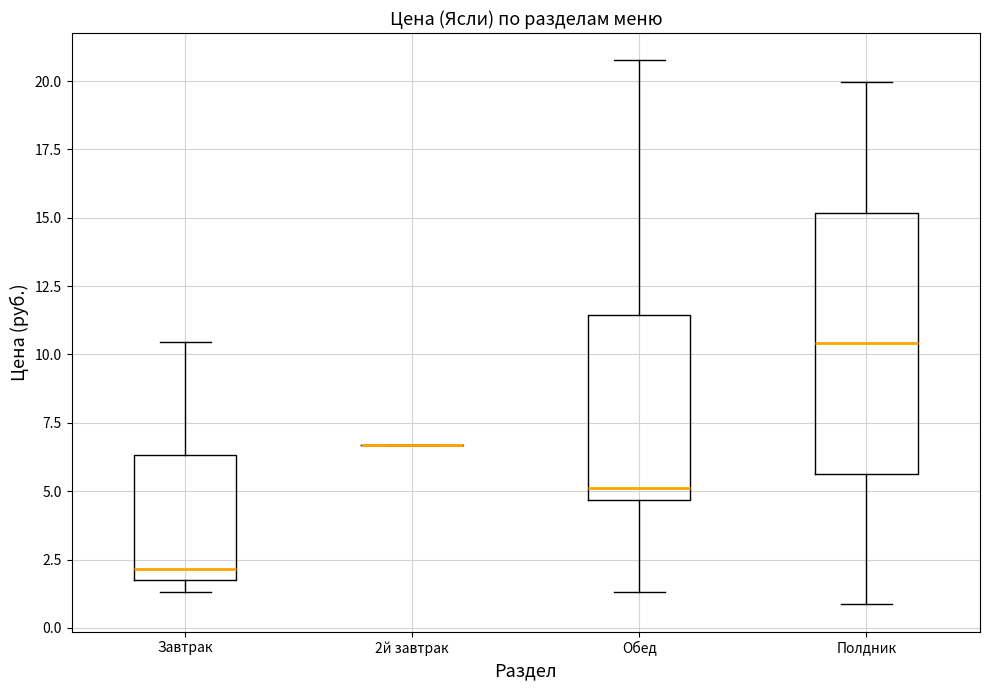

Which box is the tallest, from its lower edge to its upper edge?

Полдник